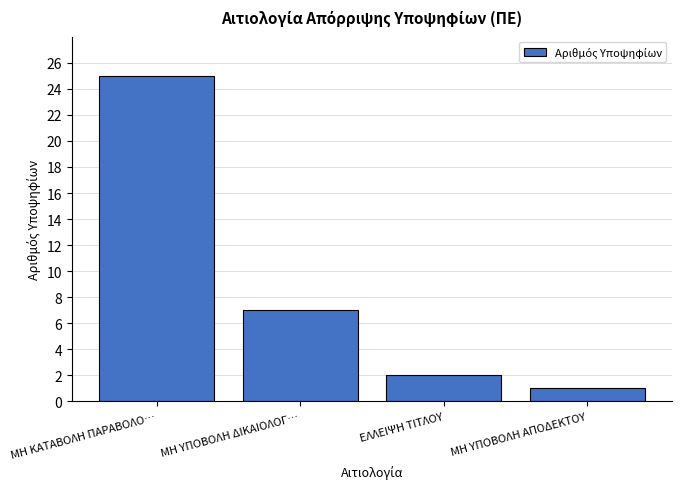

Reading left to right, list all the values displayed in this chart.

ΜΗ ΚΑΤΑΒΟΛΗ ΠΑΡΑΒΟΛΟ…=25	ΜΗ ΥΠΟΒΟΛΗ ΔΙΚΑΙΟΛΟΓ…=7	ΕΛΛΕΙΨΗ ΤΙΤΛΟΥ=2	ΜΗ ΥΠΟΒΟΛΗ ΑΠΟΔΕΚΤΟΥ=1